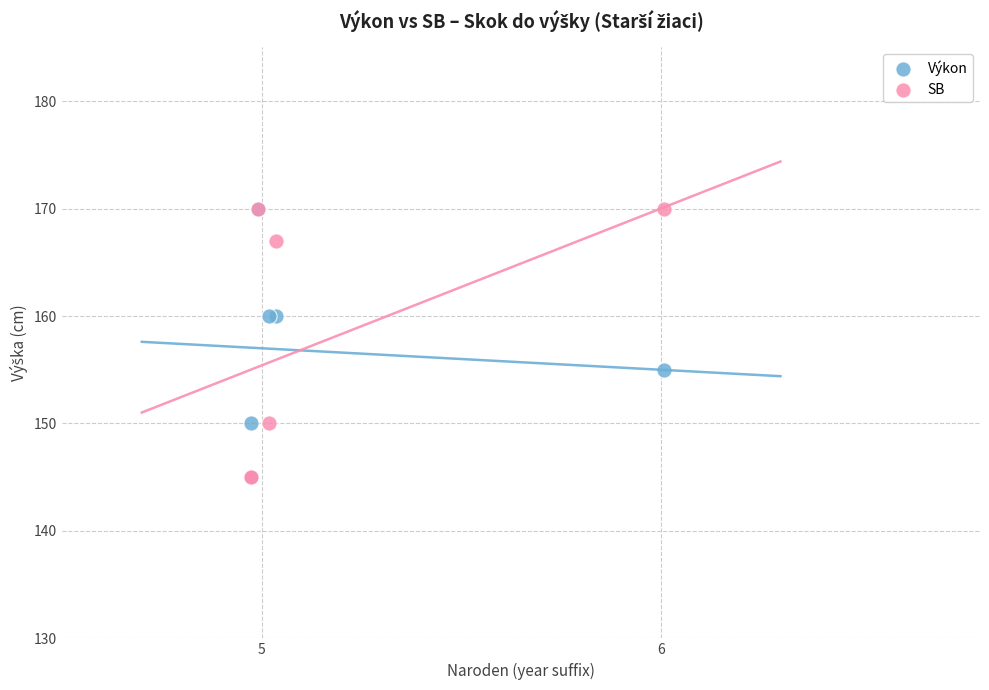

In the SB series, what Y value is closest to 157?

150